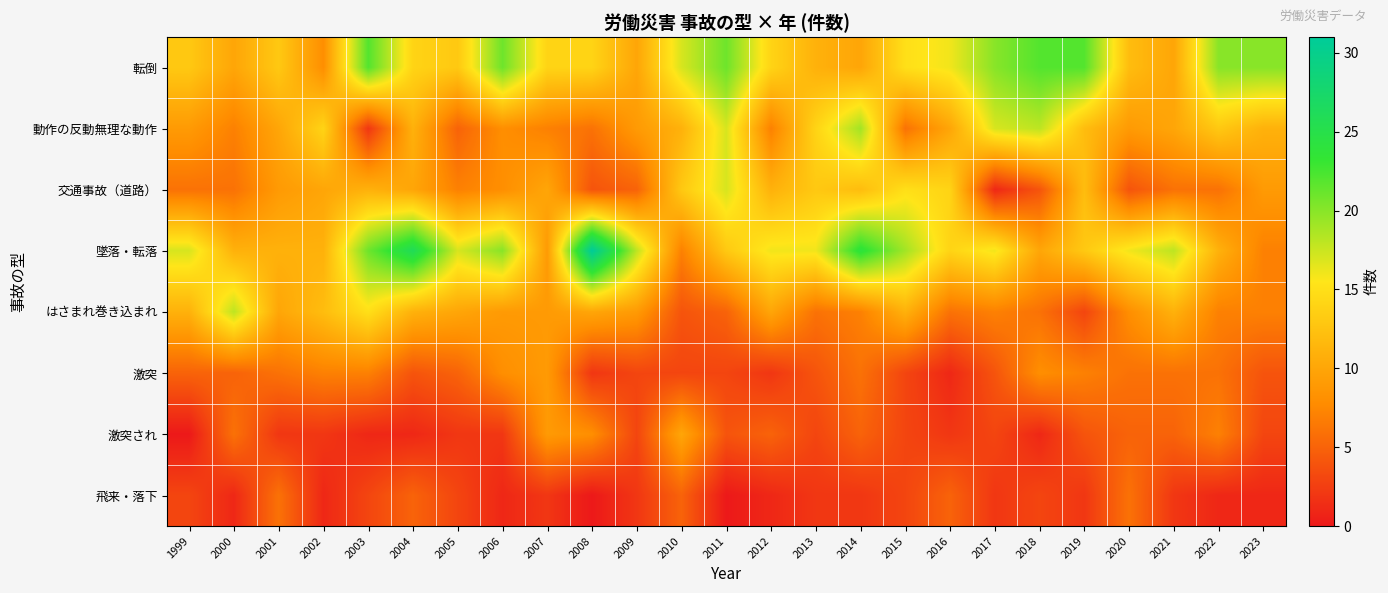

Rank the series by their maximum value, from lowest to highest.

飛来・落下, 激突, 激突され, 交通事故（道路）, はさまれ巻き込まれ, 動作の反動無理な動作, 転倒, 墜落・転落